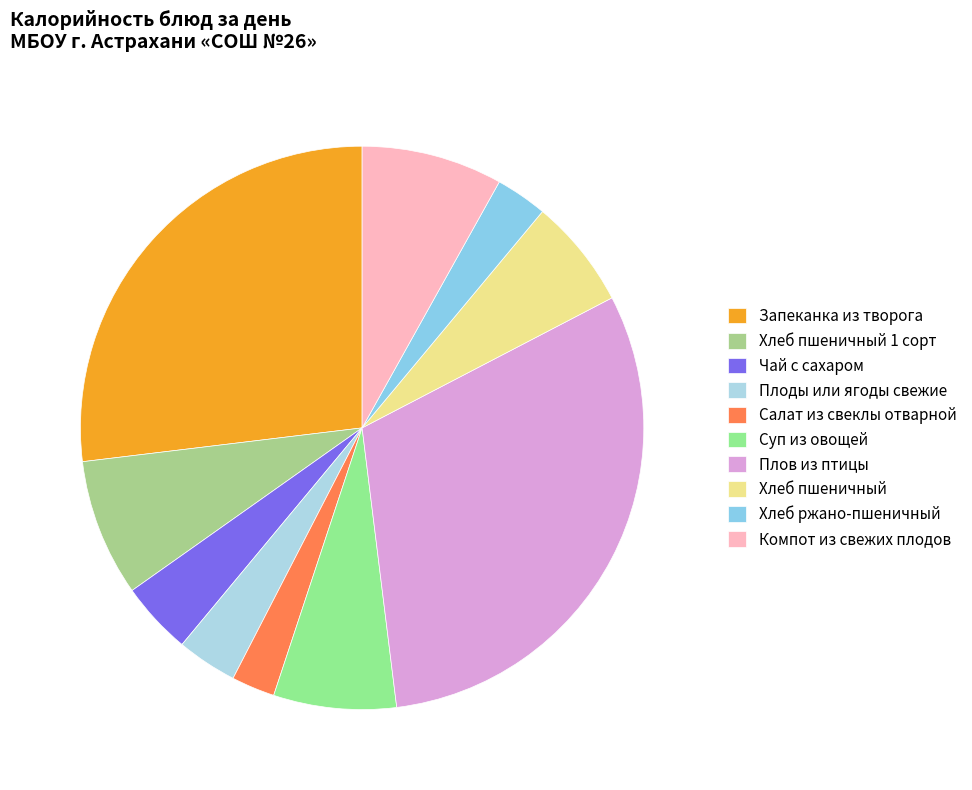

Is it true that Хлеб ржано-пшеничный is 1% of the pie?

False